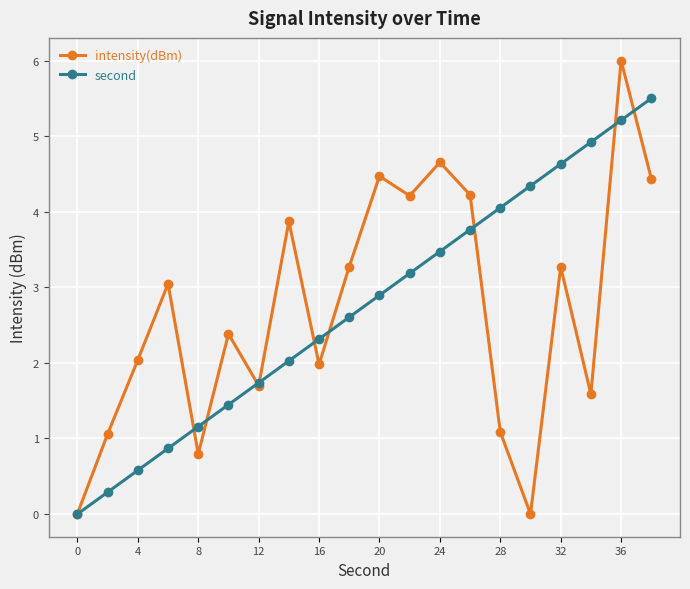

True or false: second has more than 2 points higher than both neighbors.

False